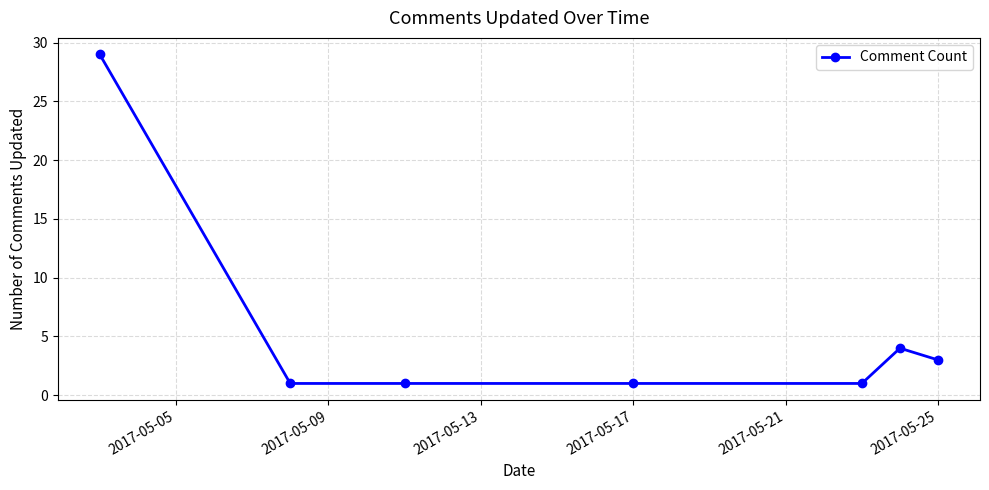

Reading left to right, extract all data points from this chart.

29	1	1	1	1	4	3